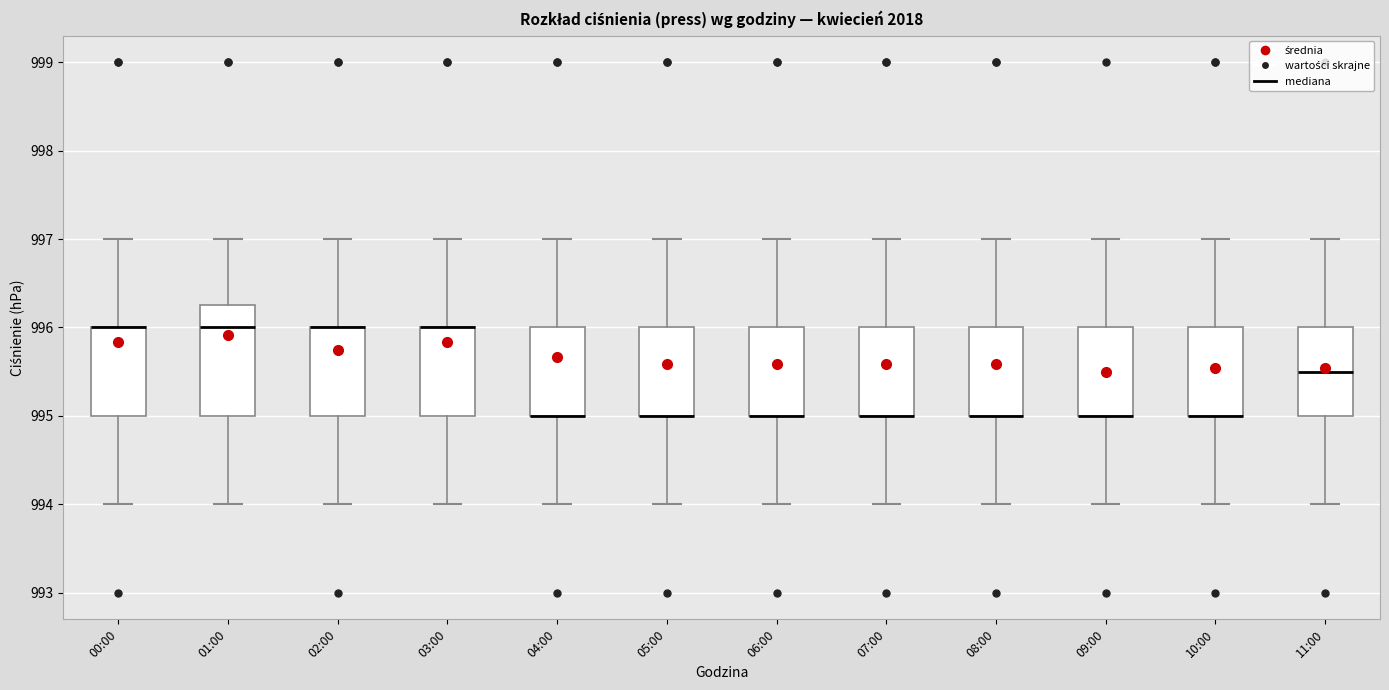

Reading left to right, transcribe this box plot: for each box, give where its median line is, the range the box spans, and where its two whiskers end, as read against the y-axis. The values are not printed on the chart, so give them approximately, as read against the axis.

00:00: median 996.0 (drawn on the box's upper edge), box 995.0 to 996.0, whiskers 994.0 to 997.0
01:00: median 996.0, box 995.0 to 996.3, whiskers 994.0 to 997.0
02:00: median 996.0 (drawn on the box's upper edge), box 995.0 to 996.0, whiskers 994.0 to 997.0
03:00: median 996.0 (drawn on the box's upper edge), box 995.0 to 996.0, whiskers 994.0 to 997.0
04:00: median 995.0 (drawn on the box's lower edge), box 995.0 to 996.0, whiskers 994.0 to 997.0
05:00: median 995.0 (drawn on the box's lower edge), box 995.0 to 996.0, whiskers 994.0 to 997.0
06:00: median 995.0 (drawn on the box's lower edge), box 995.0 to 996.0, whiskers 994.0 to 997.0
07:00: median 995.0 (drawn on the box's lower edge), box 995.0 to 996.0, whiskers 994.0 to 997.0
08:00: median 995.0 (drawn on the box's lower edge), box 995.0 to 996.0, whiskers 994.0 to 997.0
09:00: median 995.0 (drawn on the box's lower edge), box 995.0 to 996.0, whiskers 994.0 to 997.0
10:00: median 995.0 (drawn on the box's lower edge), box 995.0 to 996.0, whiskers 994.0 to 997.0
11:00: median 995.5, box 995.0 to 996.0, whiskers 994.0 to 997.0